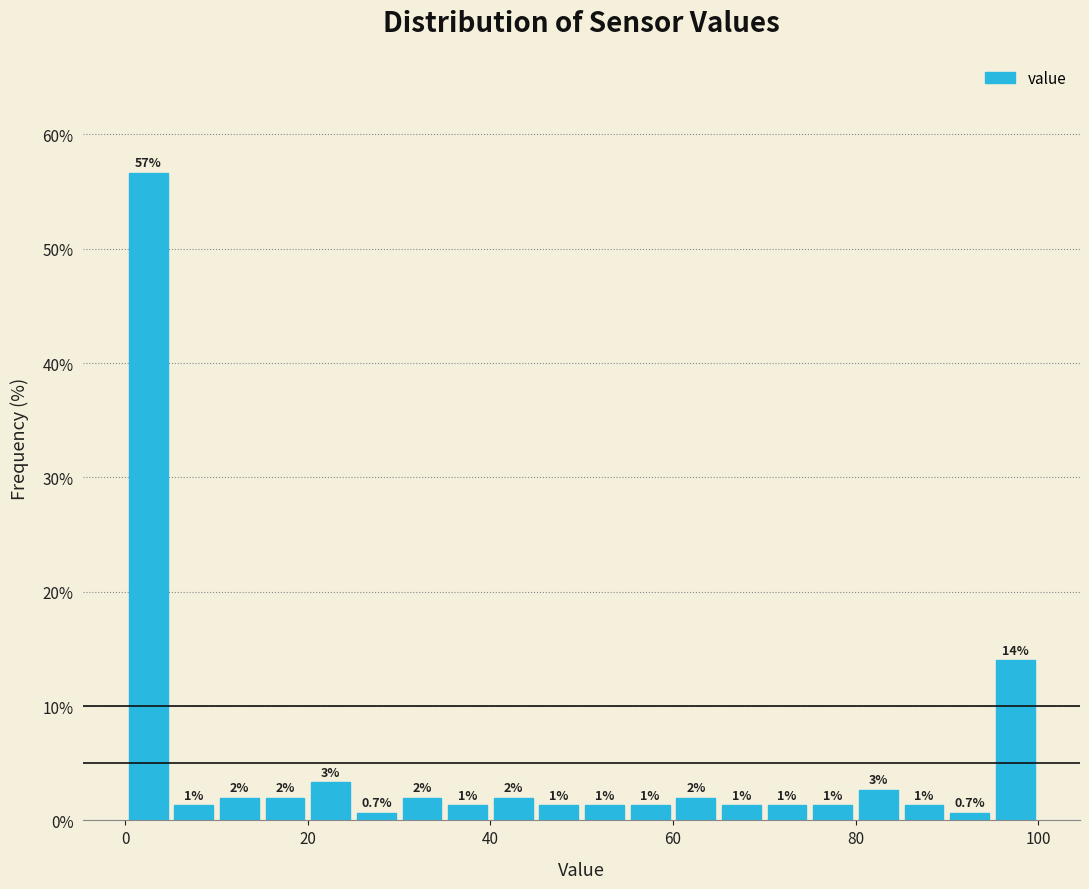

Around what value on the x-axis is the tallest bar? Give the approximate position of its centre, as read against the axis.

2